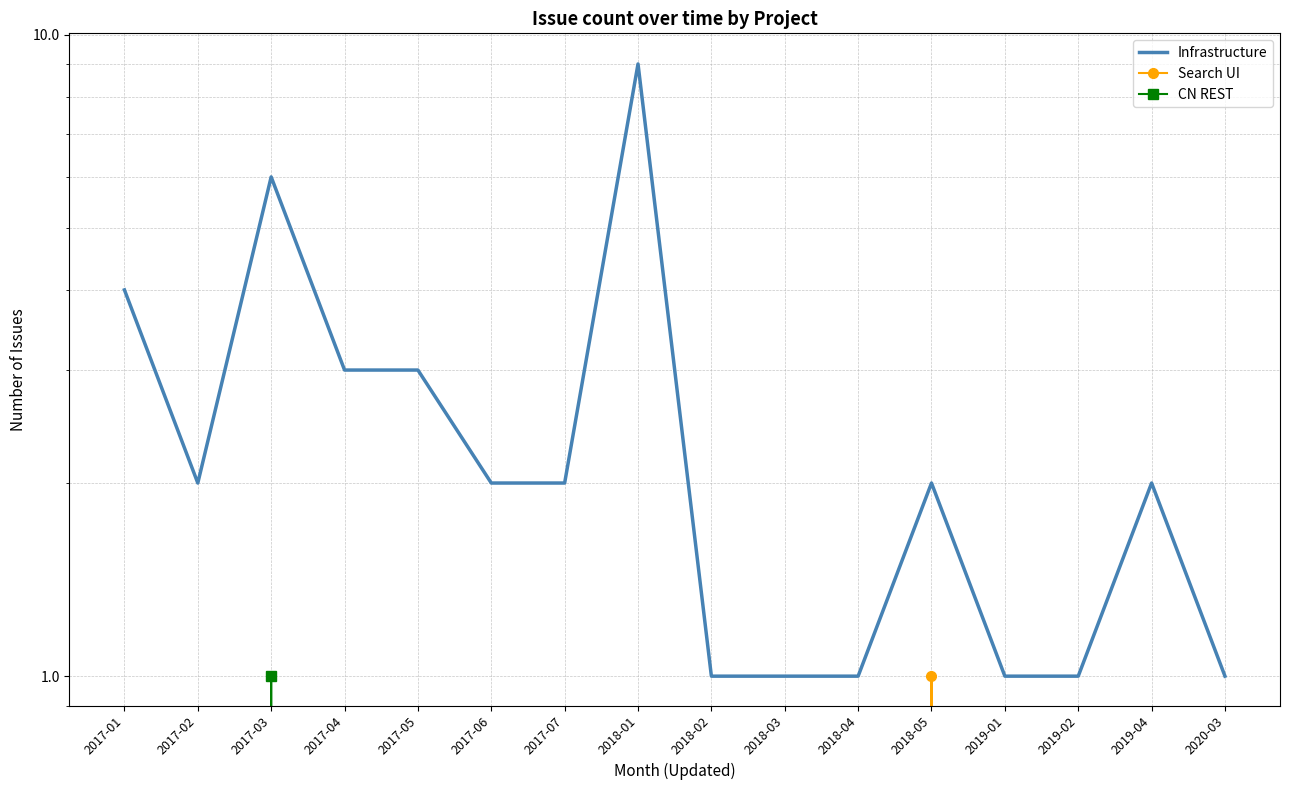

Which series changed the most between 2017-03 and 2020-03?

Infrastructure